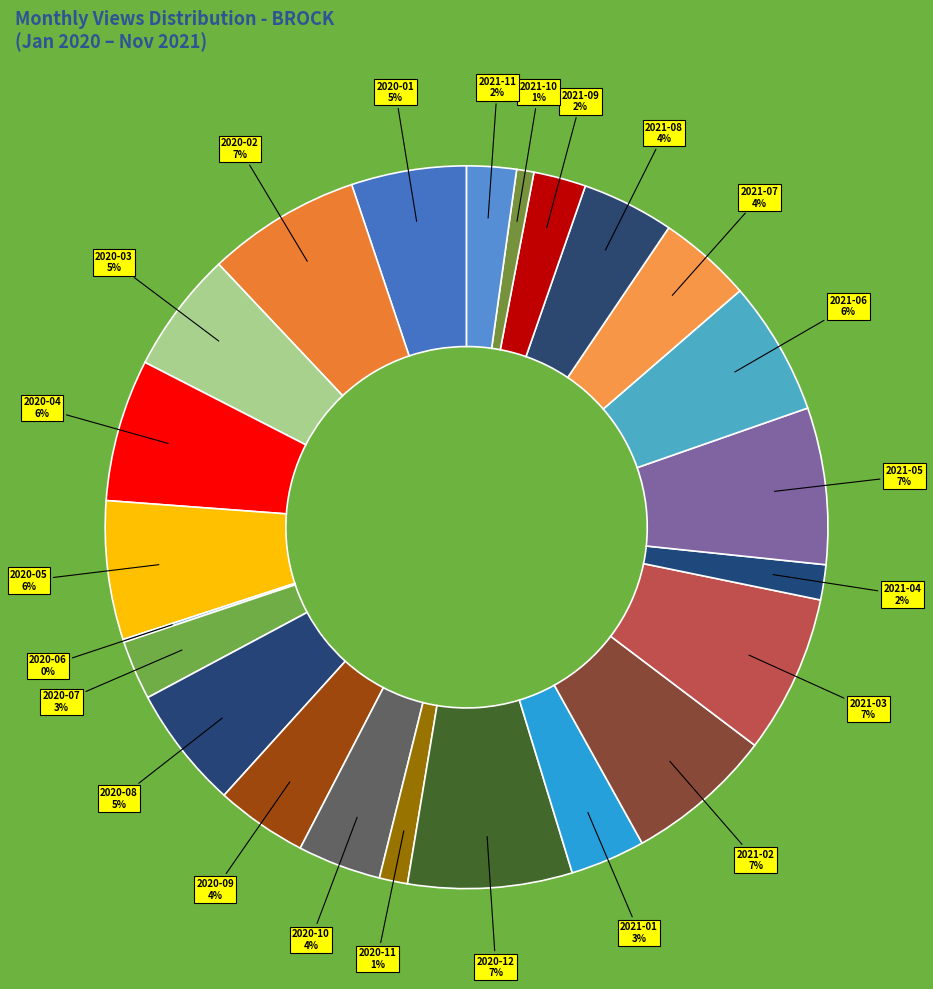

What percentage is the 2021-07 slice, to the nearest percent?

4%